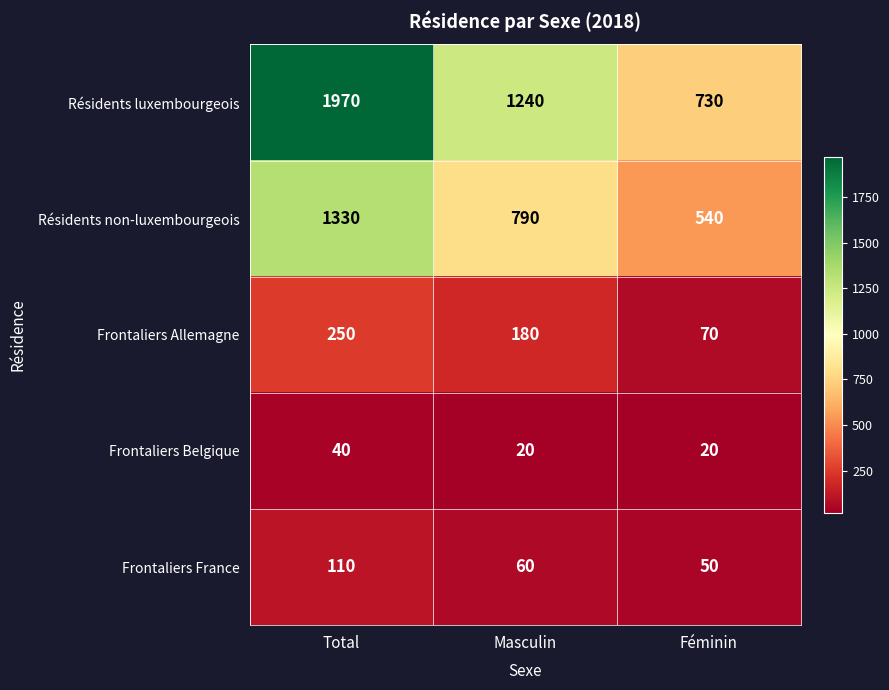

At Féminin, list the series in order from largest to smallest.

Résidents luxembourgeois, Résidents non-luxembourgeois, Frontaliers Allemagne, Frontaliers France, Frontaliers Belgique